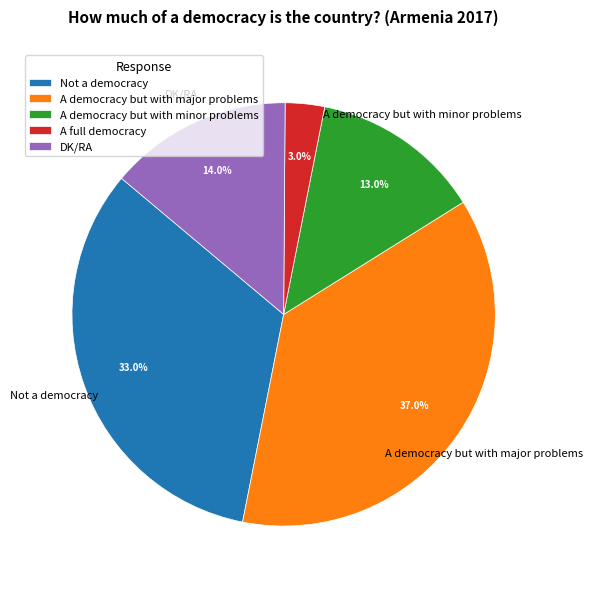

Which slice is the largest?

A democracy but with major problems